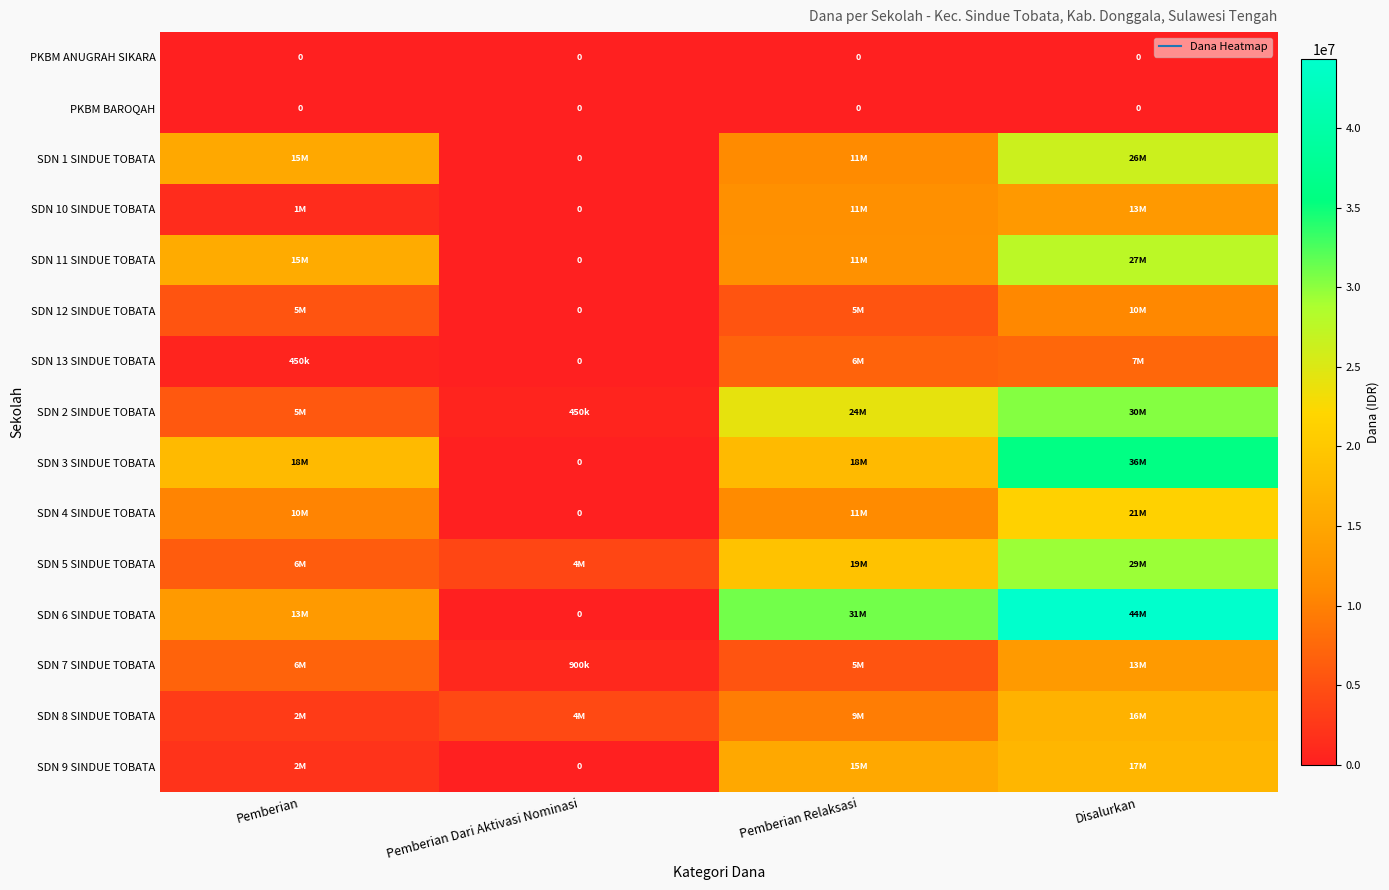

What is the difference between the maximum and second lowest values in the SDN 5 SINDUE TOBATA series?

23175000